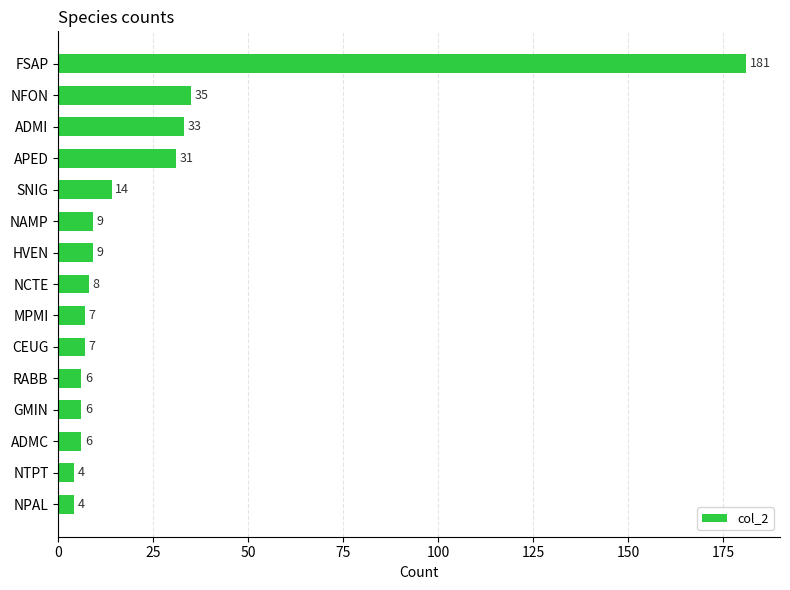

Which has a higher value, SNIG or GMIN?

SNIG